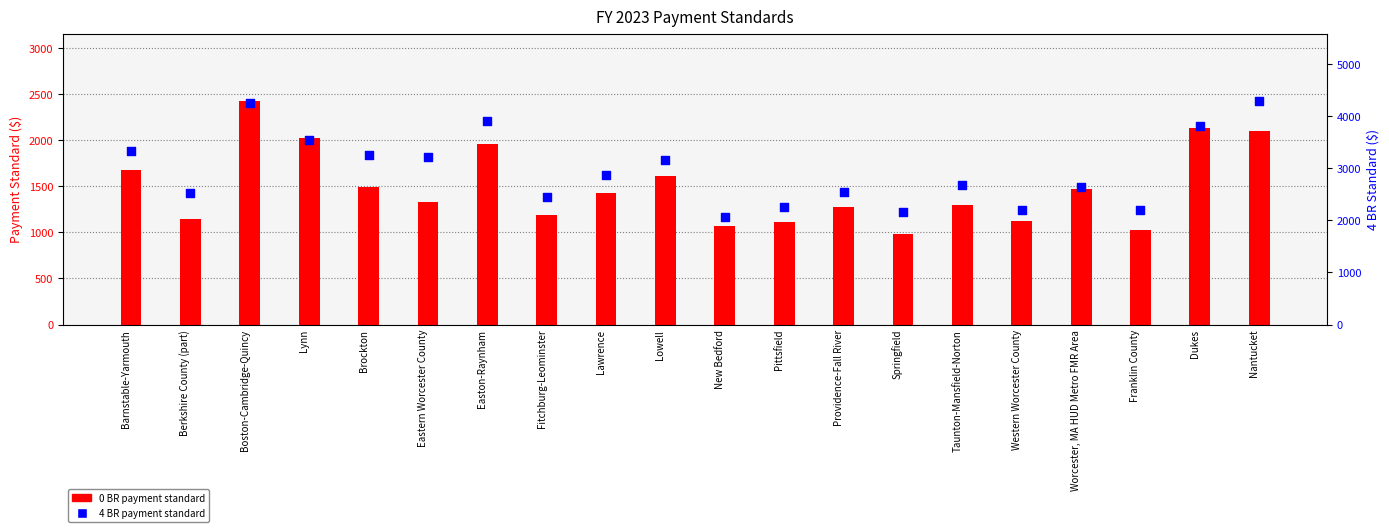

What are all the series names shown in the legend?

0 BR, 4 BR